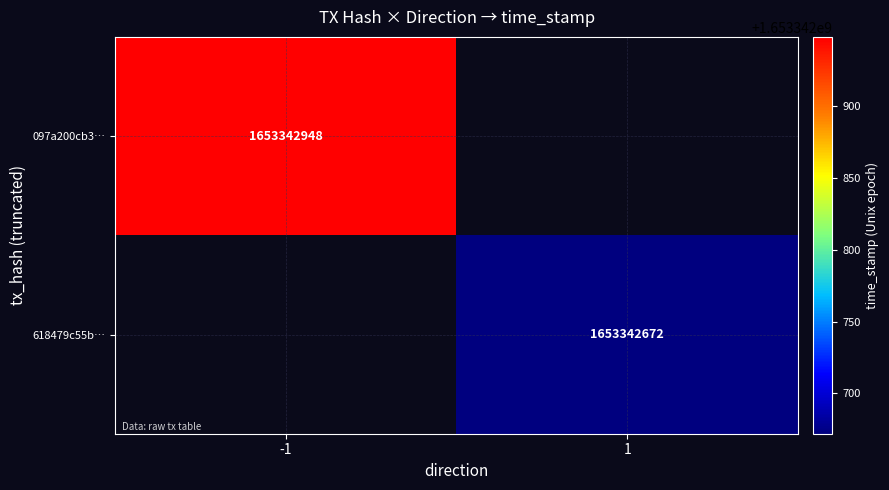

Reading left to right, extract all data points from this chart.

097a200cb30458f6f7665e97011fa0ea1d32af9: -1	1653342948
618479c55b13af2ec080f5090f8e0a0e6734b11: 1	1653342672